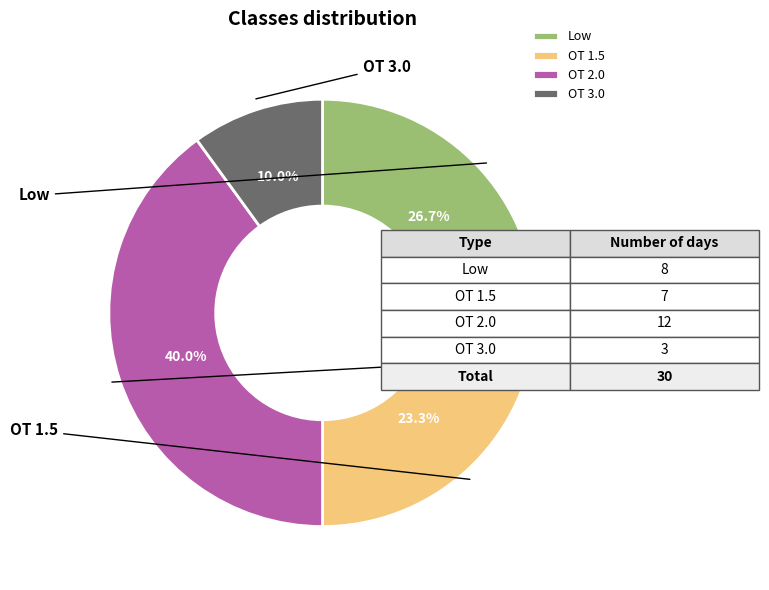

To the nearest percent, what is the average slice percentage?

25%